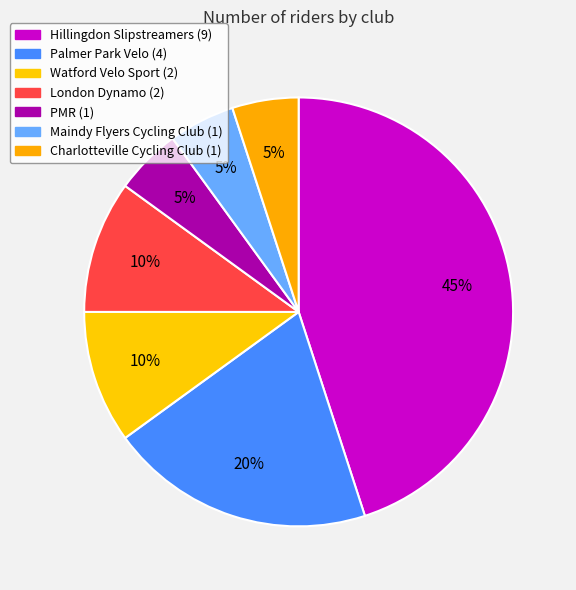

How many slices are in this pie chart?

7